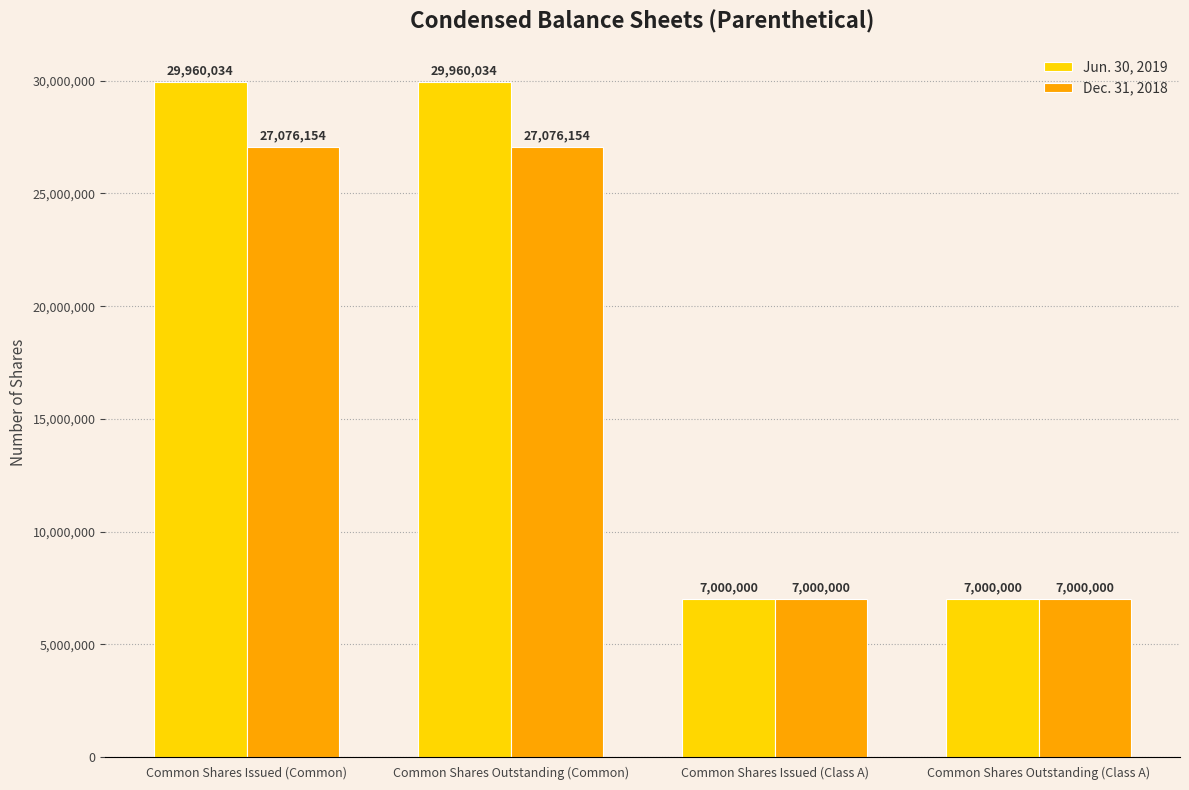

What is the approximate value of Jun. 30, 2019 at Common Shares Issued (Common)?

29960034